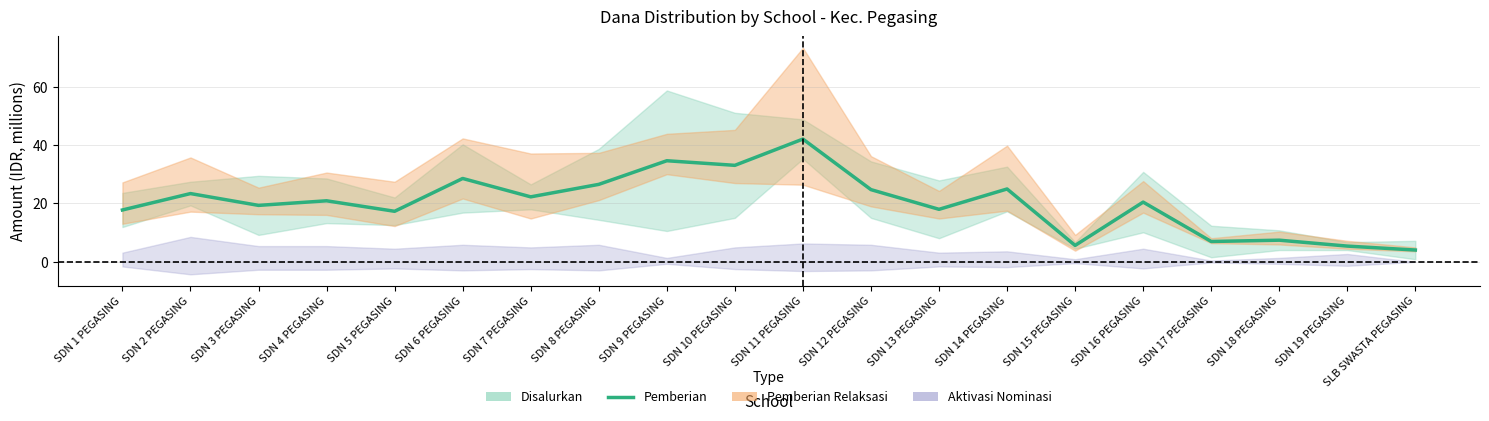

What is the approximate value at SDN 14 PEGASING?

25.0